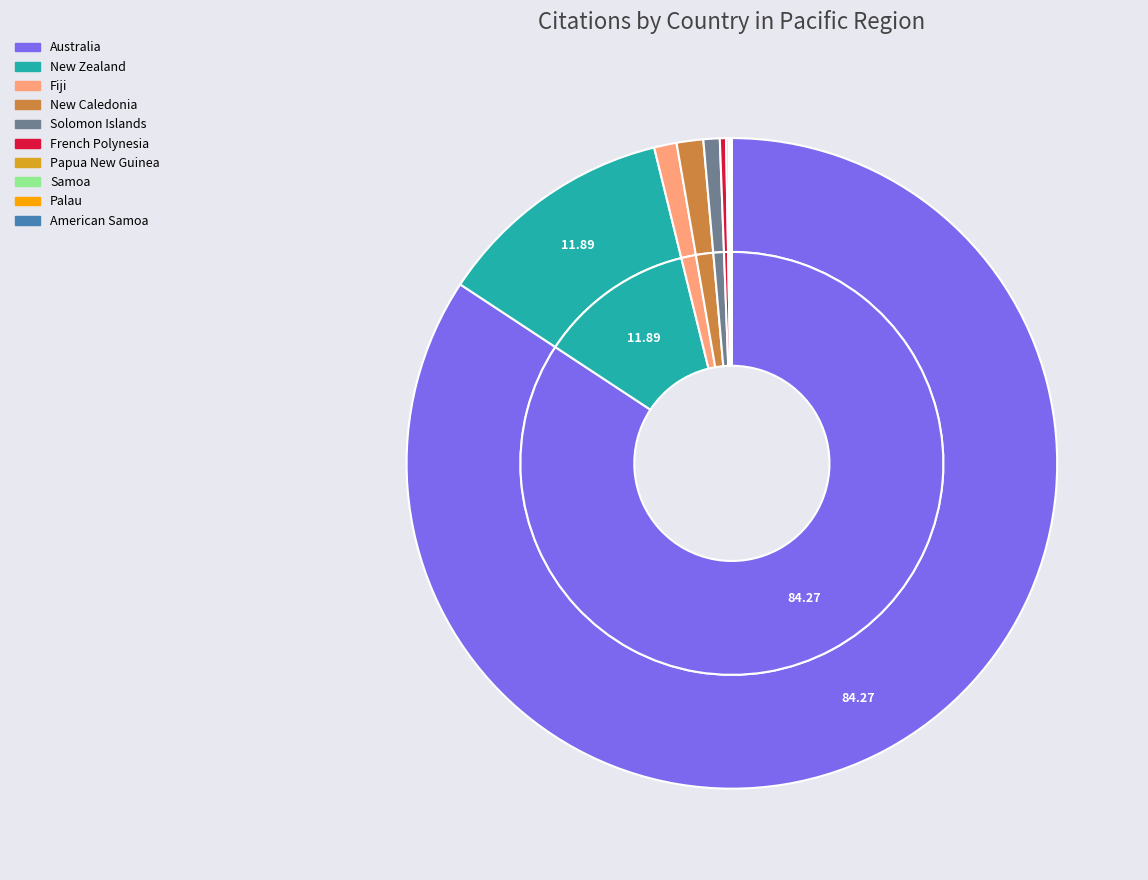

Which category has the smallest portion of the pie?

American Samoa